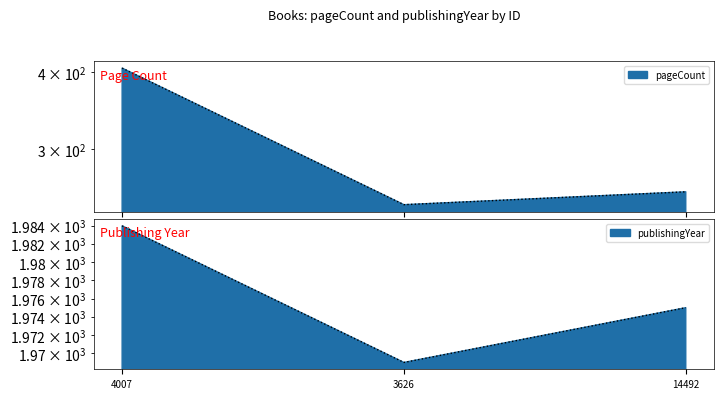

What is the maximum value for pageCount?

406